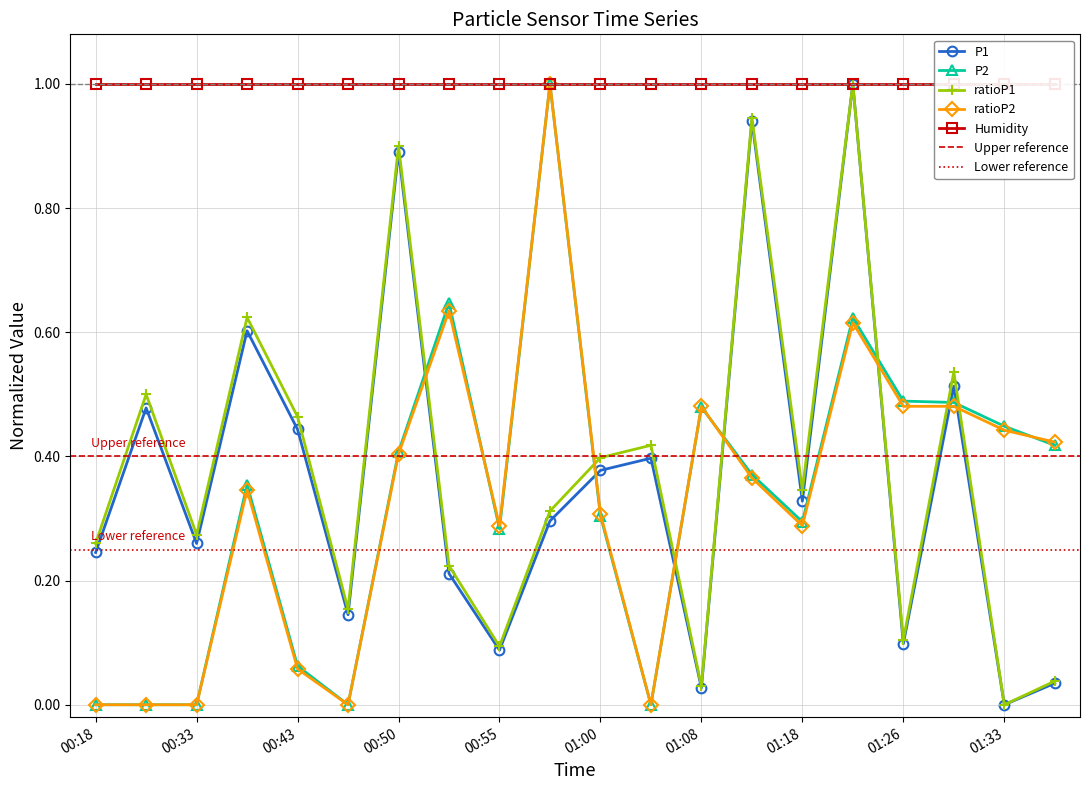

At which label is P2 closest to 0?

00:18